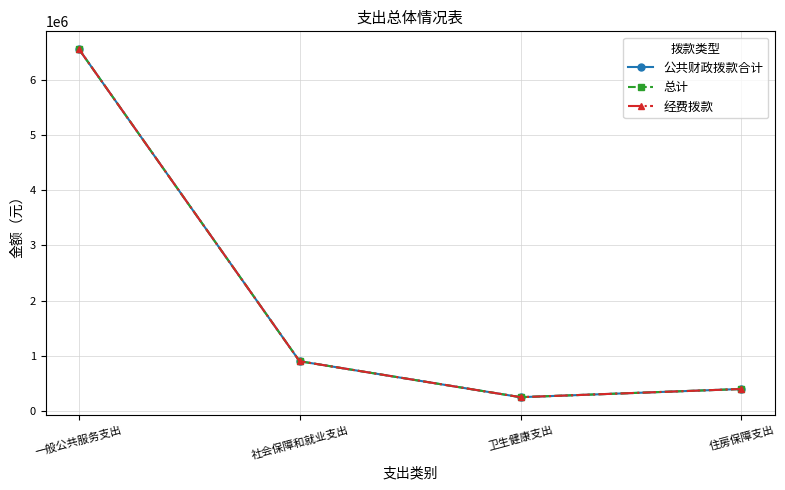

Which series has the largest total across all categories?

公共财政拨款合计